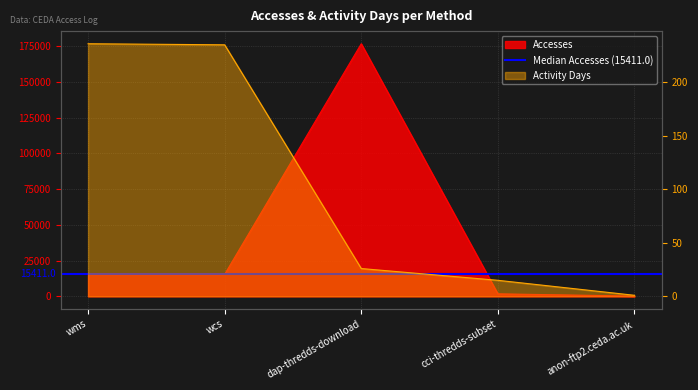

Reading right to left, transcribe all the data shown in this chart.

Accesses: anon-ftp2.ceda.ac.uk=198	cci-thredds-subset=1768	dap-thredds-download=176646	wcs=15411	wms=15431
Activity Days: anon-ftp2.ceda.ac.uk=1	cci-thredds-subset=15	dap-thredds-download=26	wcs=235	wms=236